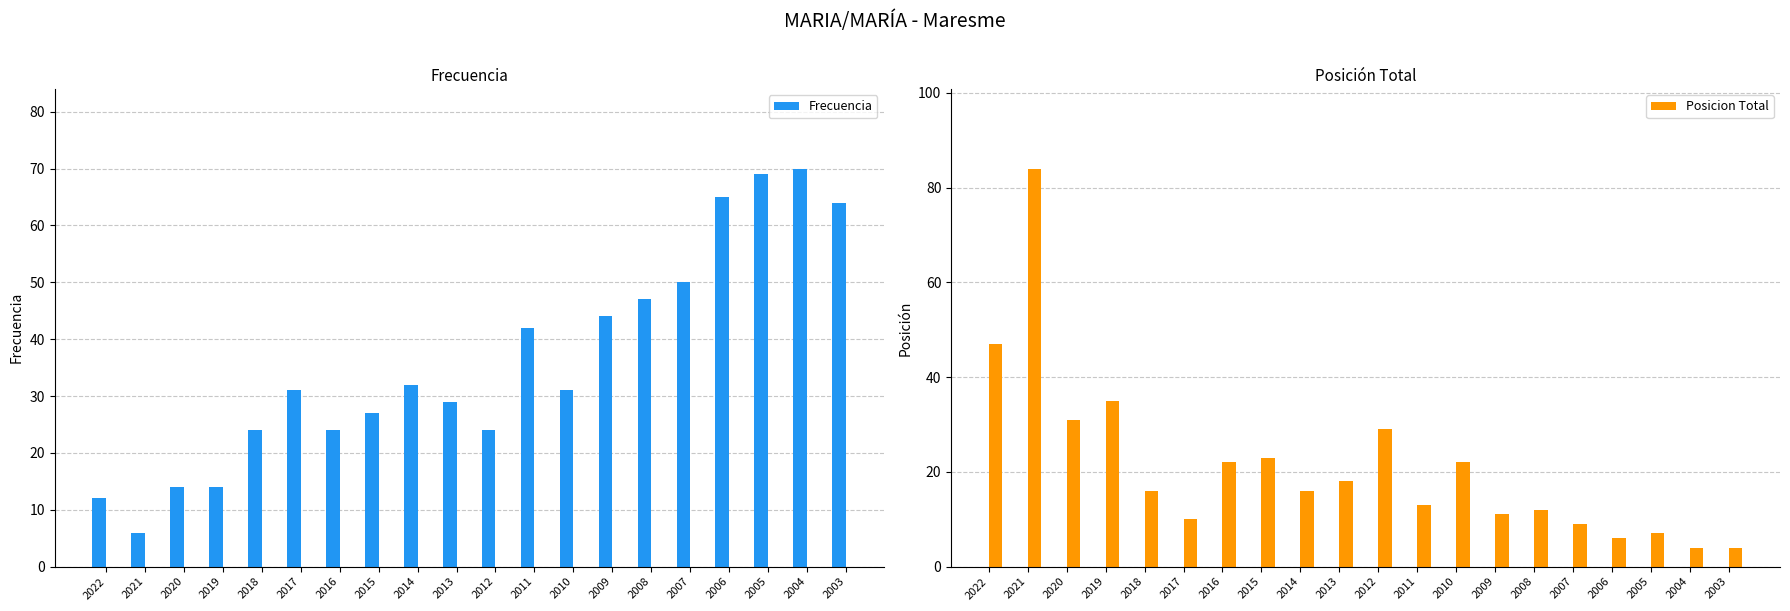

Between 2019 and 2007, which is larger?

2007